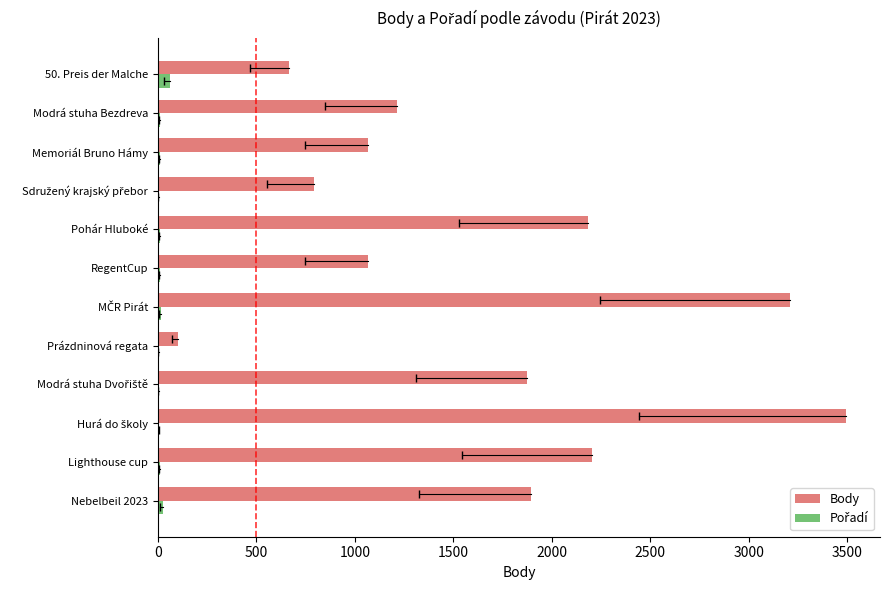

The Body series shows 1215 at Modrá stuha Bezdreva. True or false?

True